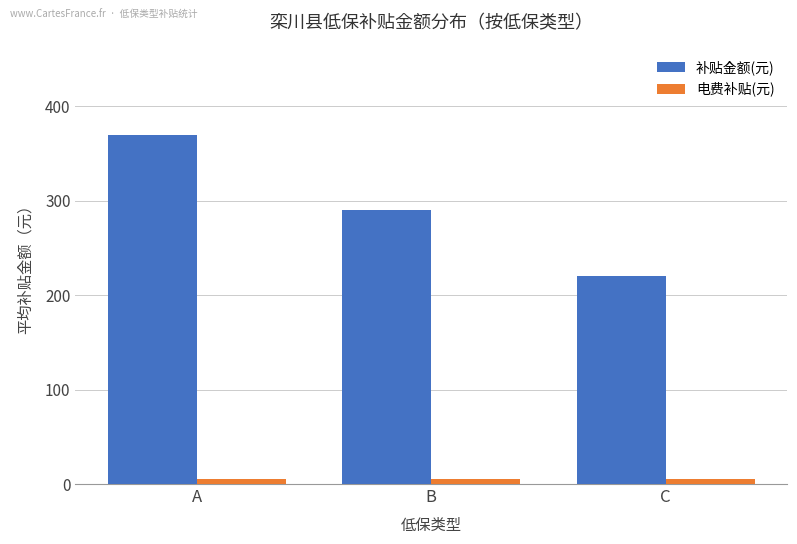

Reading left to right, extract all data points from this chart.

补贴金额(元): A=370.0	B=290.0	C=220.0
电费补贴(元): A=5.6	B=5.6	C=5.6